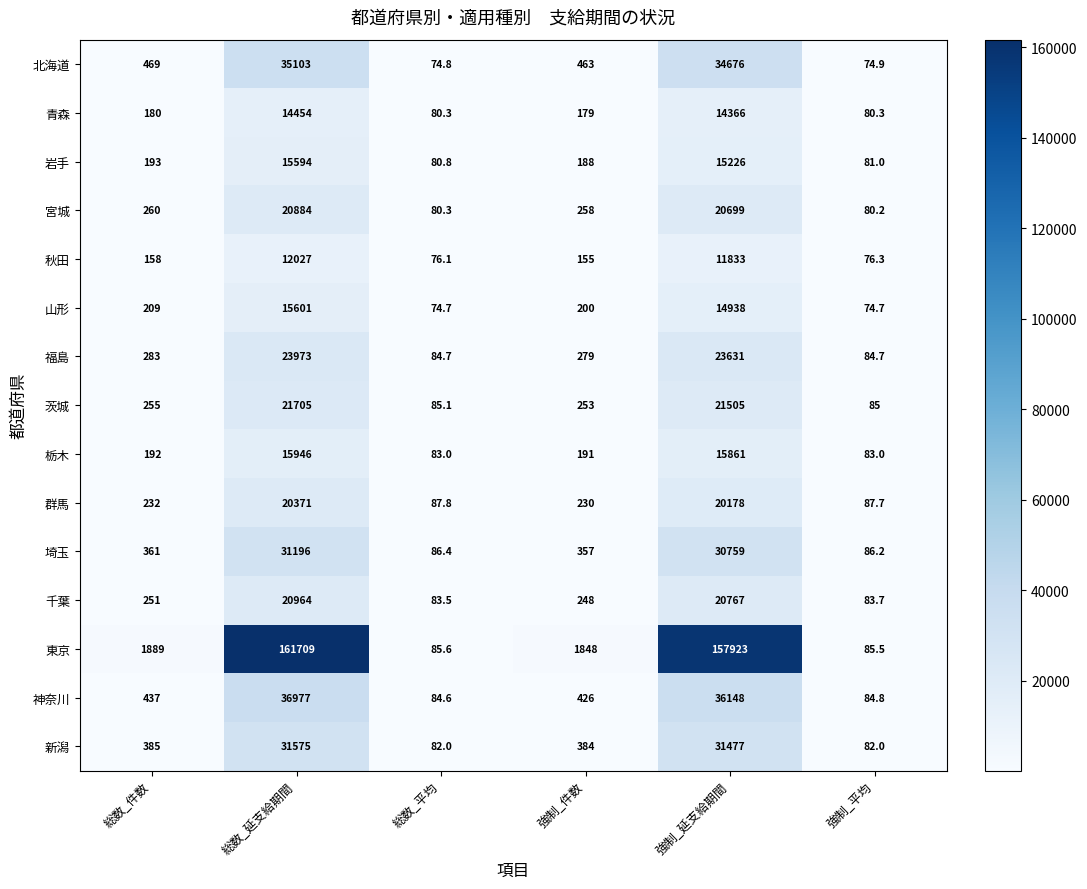

At how many categories does at least one series exceed 139989?

2